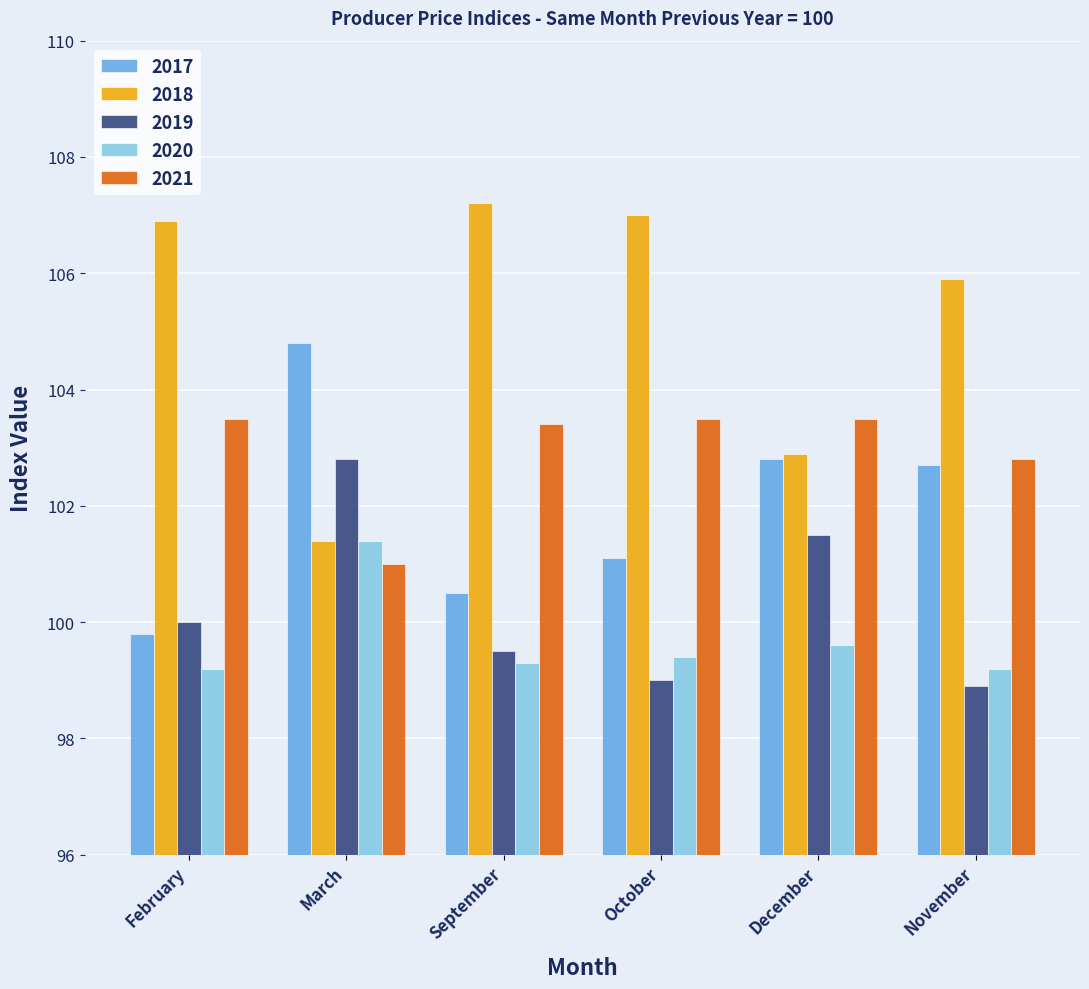

The 2017 series shows 21.0 at December. True or false?

False